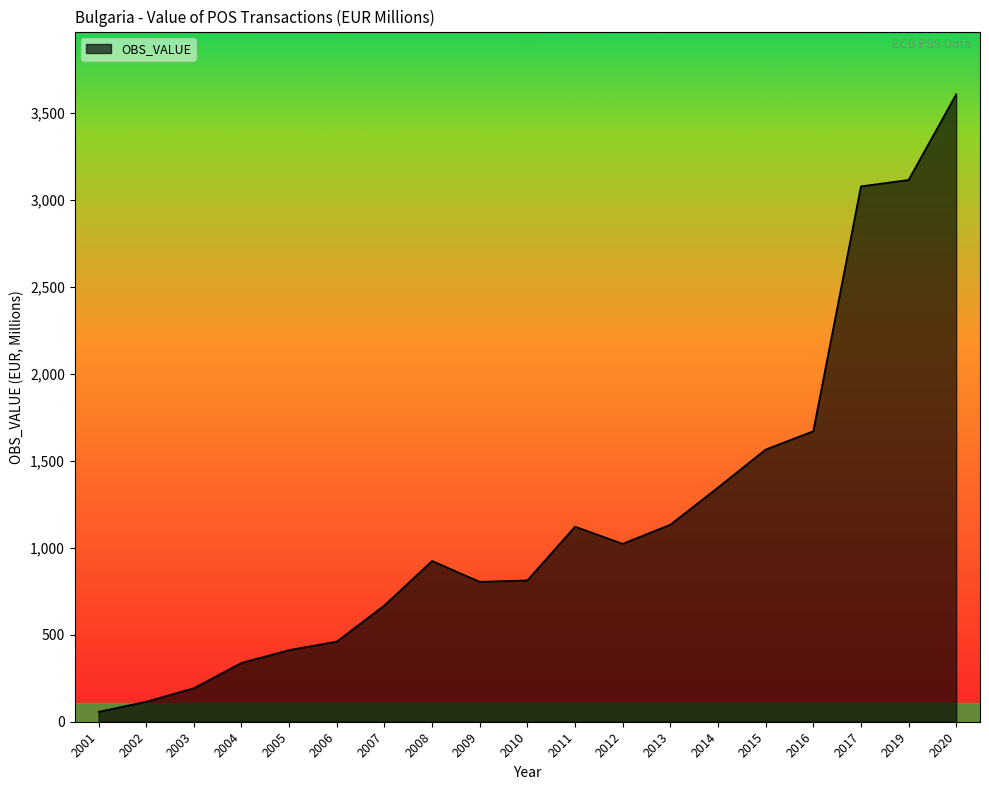

True or false: the data shows 513.7 at 2009.

False